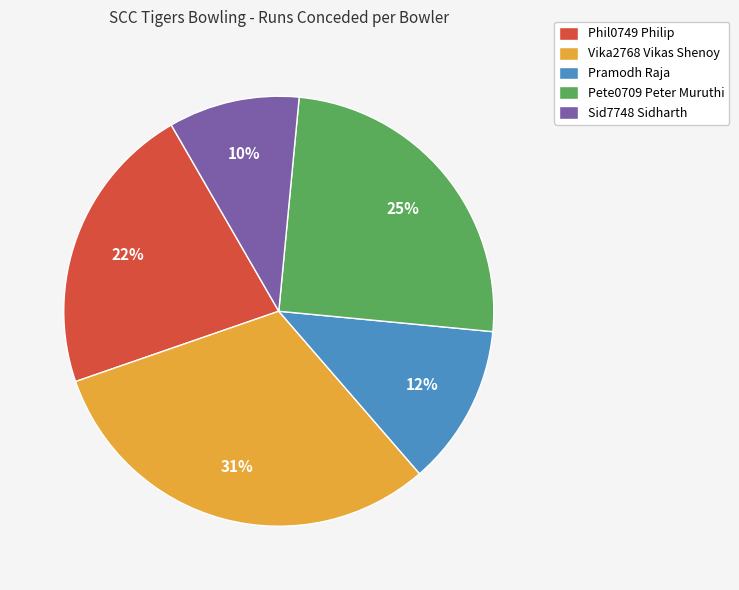

Does any single category account for the majority?

No